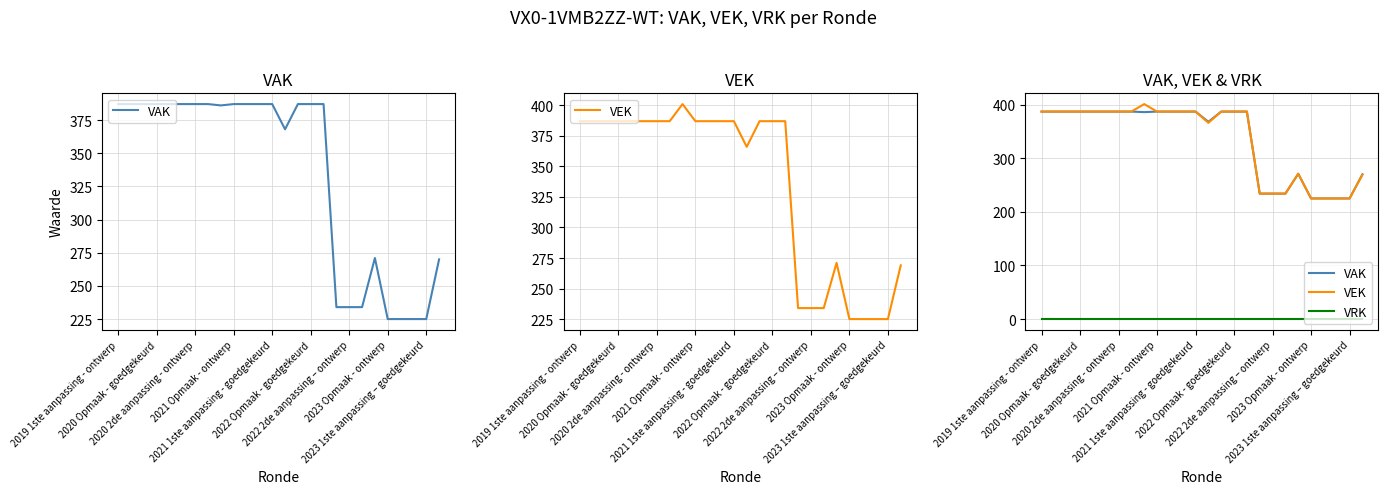

How many series are shown in this chart?

3